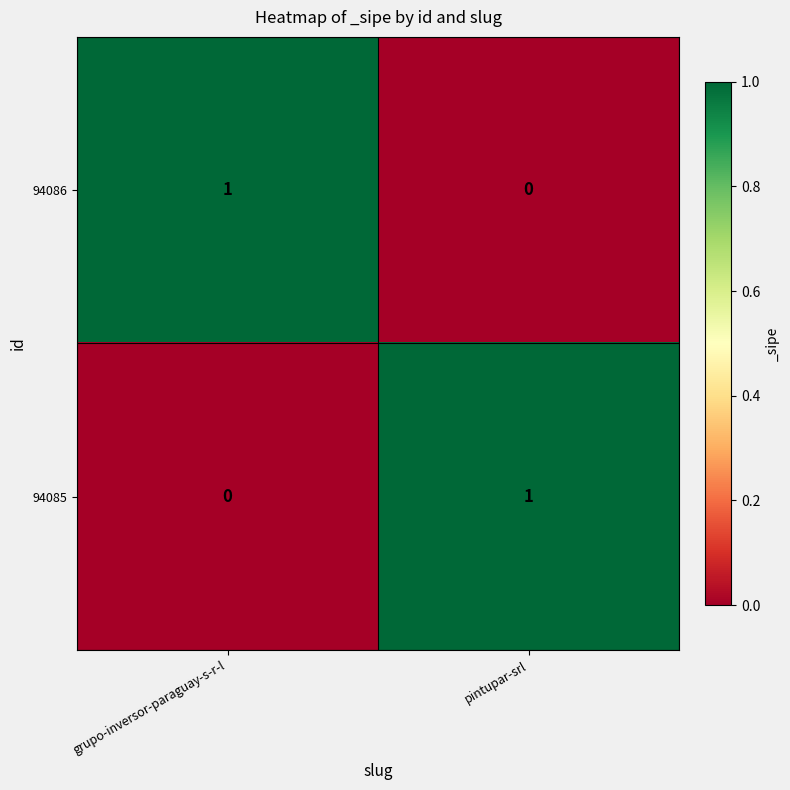

True or false: 94085 has a value of 1 at grupo-inversor-paraguay-s-r-l.

False